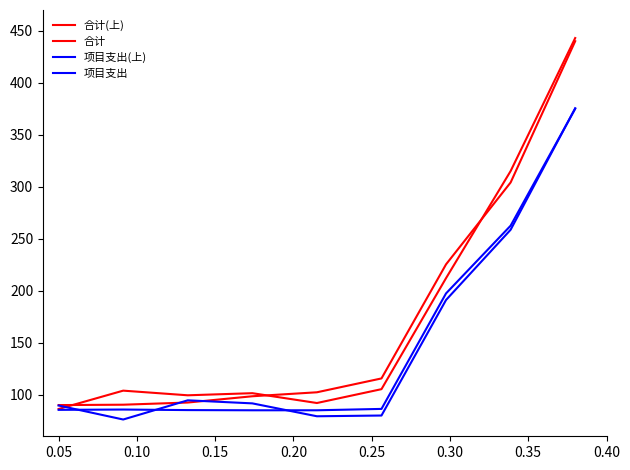

Is this an area chart (filled region under the line)?

No